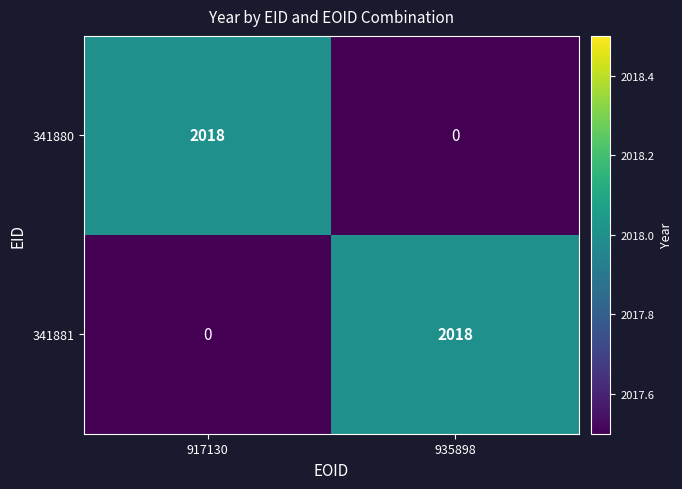

Where is 341881 nearest to the value 1009?

917130